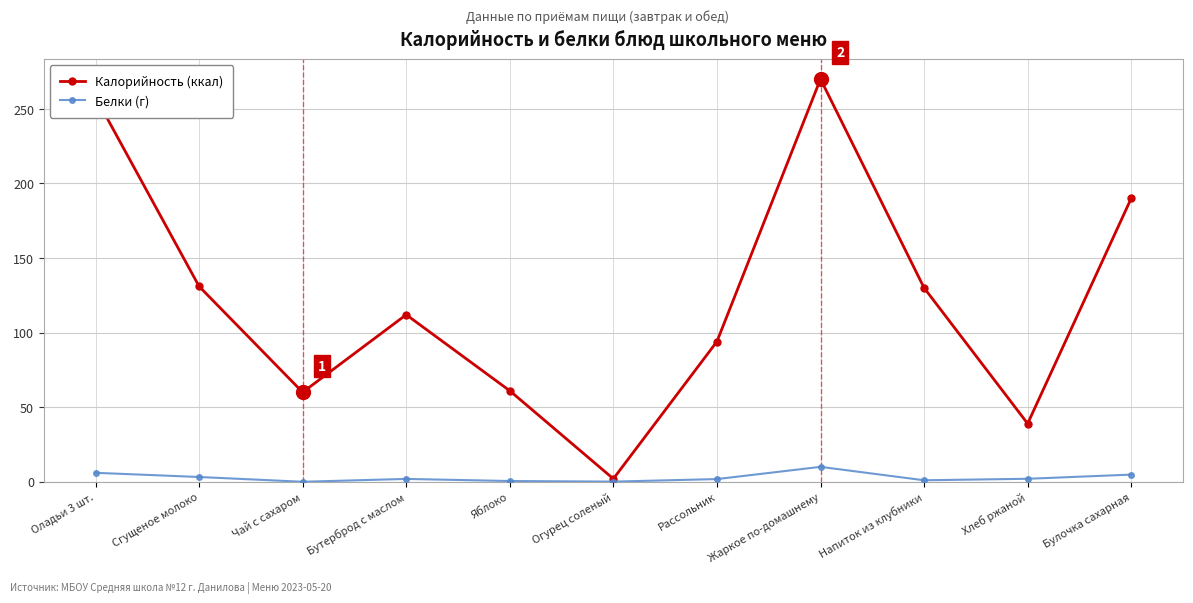

Which series changed the most between Бутерброд с маслом and Жаркое по-домашнему?

Калорийность (ккал)